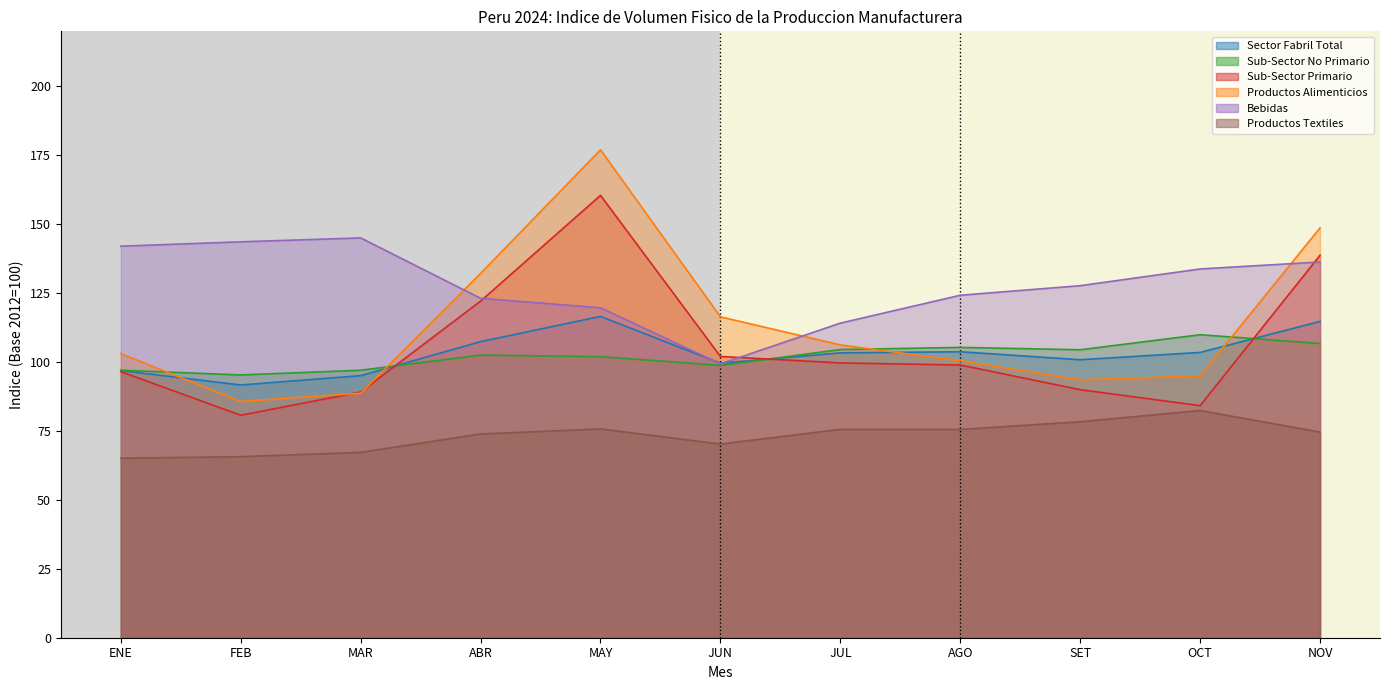

What is the spread (max minus min) of values at NOV?

74.1